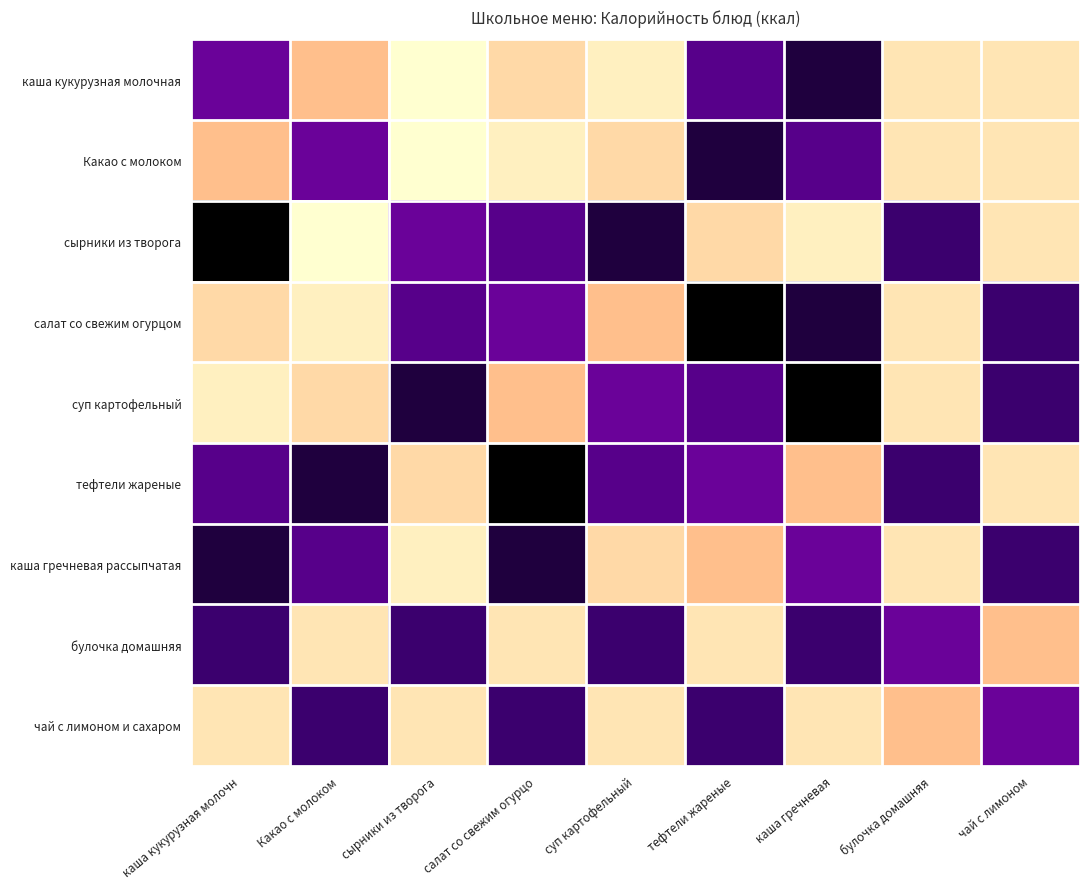

Rank the series at тефтели жареные from lowest to highest value.

булочка домашняя, сырники из творога, каша гречневая рассыпчатая, тефтели жареные, каша кукурузная молочная, суп картофельный, чай с лимоном и сахаром, Какао с молоком, салат со свежим огурцом